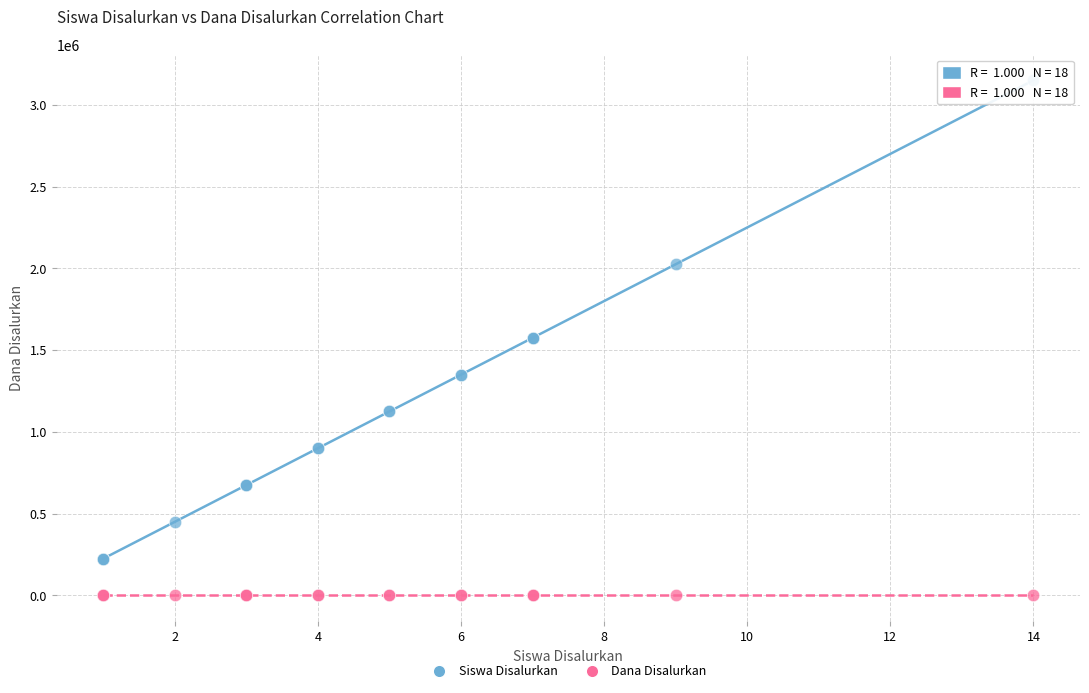

What is the X range (max minus min) for the scatter plot?

13